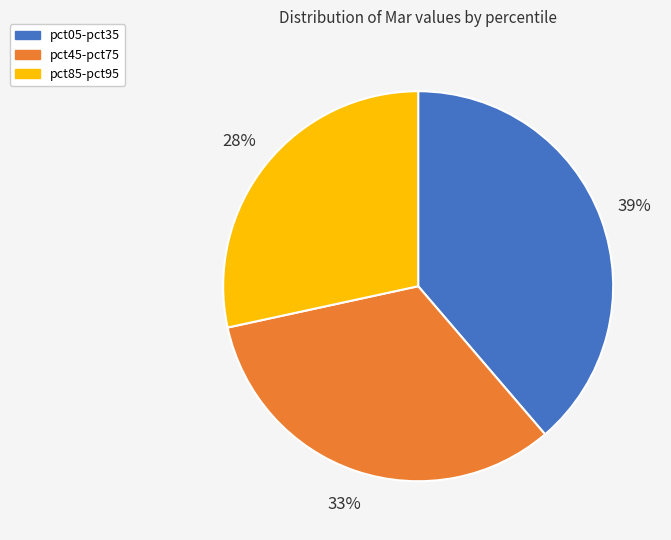

Does any single category account for the majority?

No